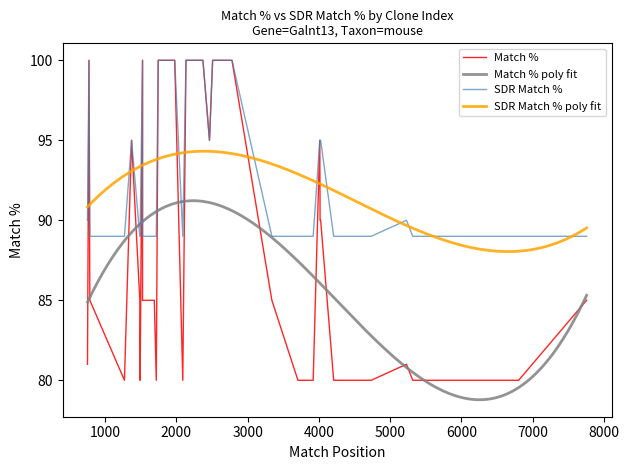

True or false: Match % poly fit and SDR Match % poly fit intersect in this chart.

False